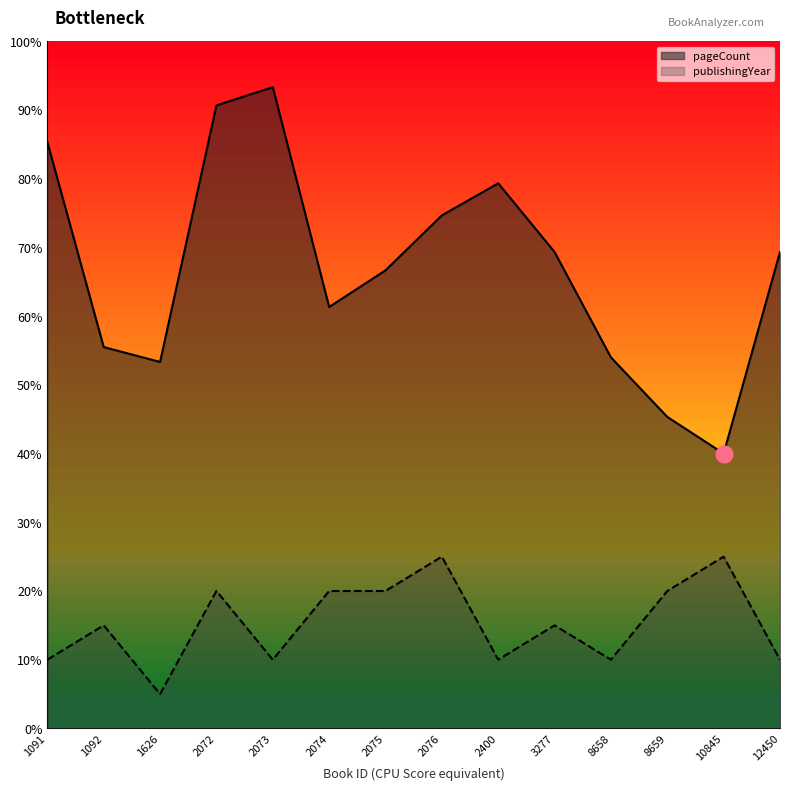

What are all the series names shown in the legend?

pageCount, publishingYear